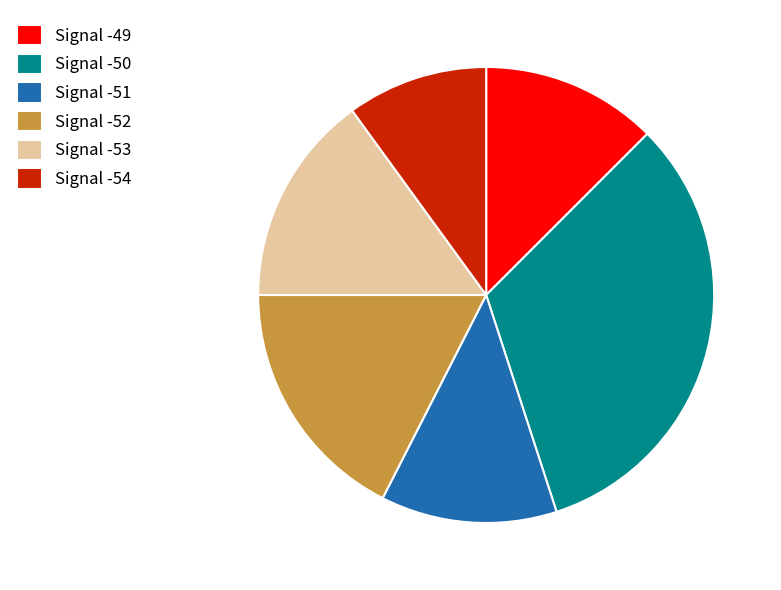

How many segments does this pie chart have?

6